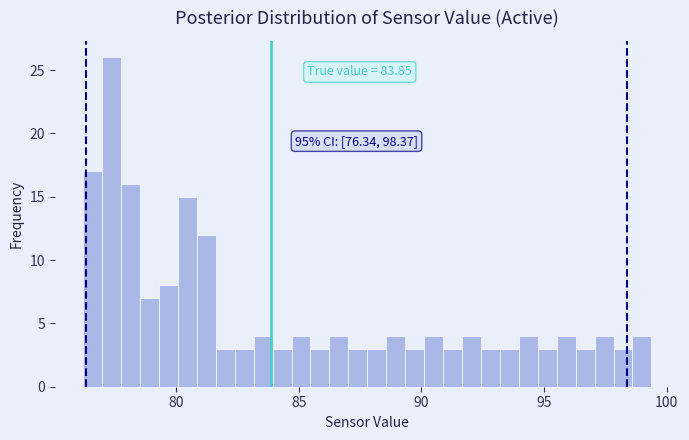

Around what value on the x-axis is the tallest bar? Give the approximate position of its centre, as read against the axis.

77.5